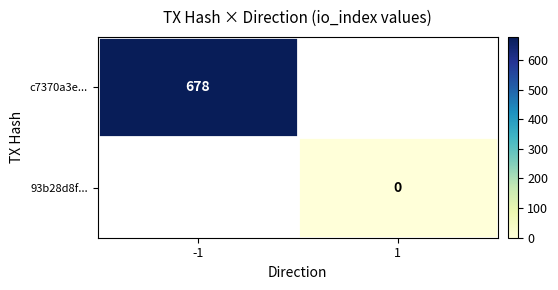

The c7370a3e... series shows 678 at -1. True or false?

True